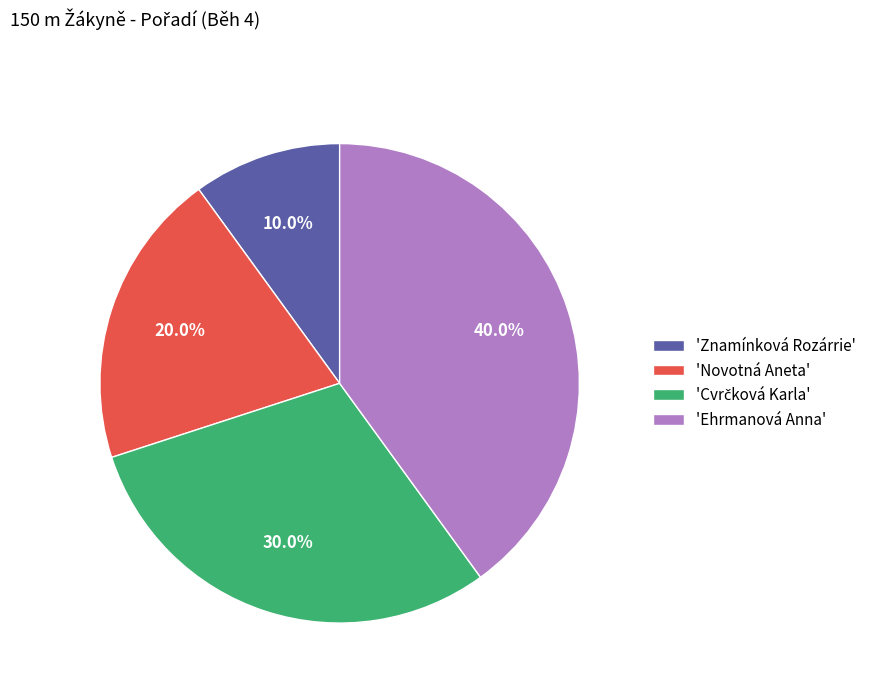

Count the number of slices in the pie.

4